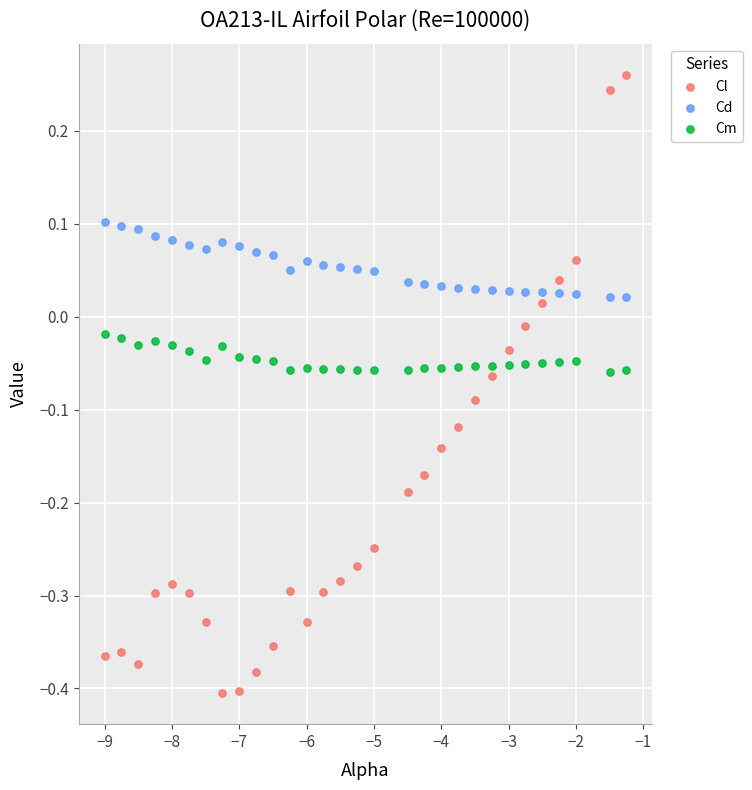

Across all data points, what is the range of X values (max minus min)?

7.8